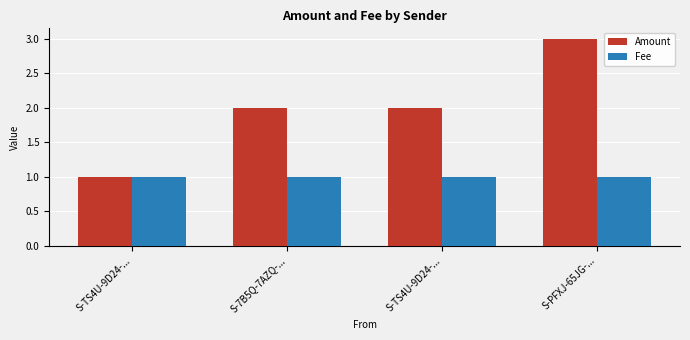

What are all the series names shown in the legend?

Amount, Fee